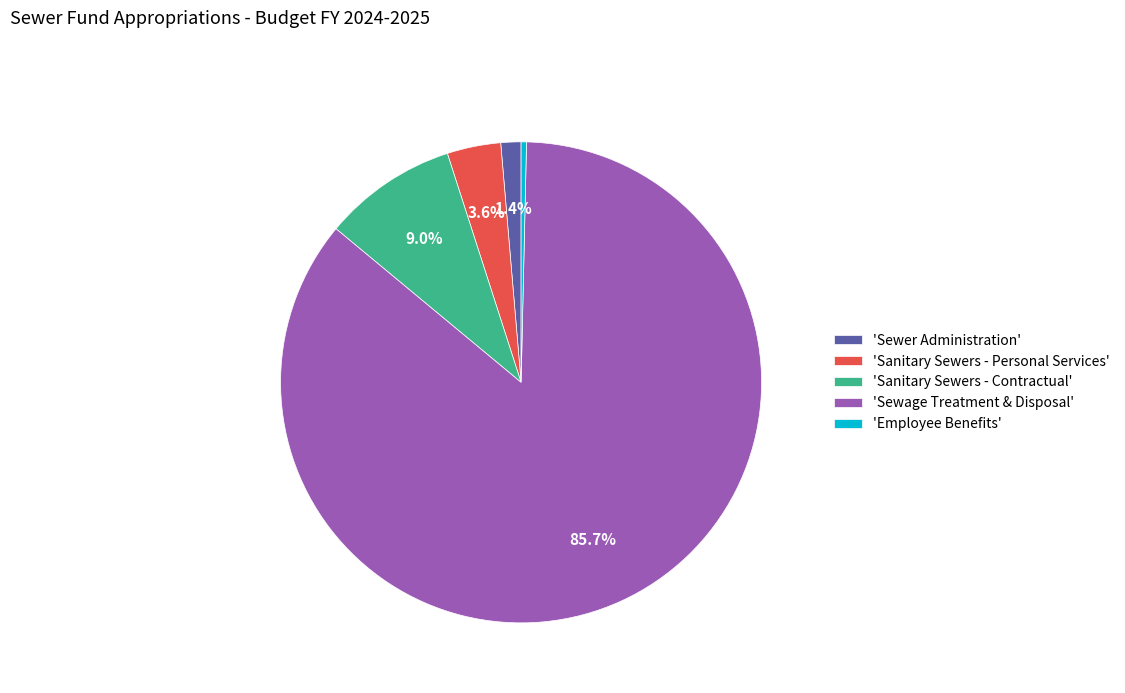

What is the majority slice?

'Sewage Treatment & Disposal'